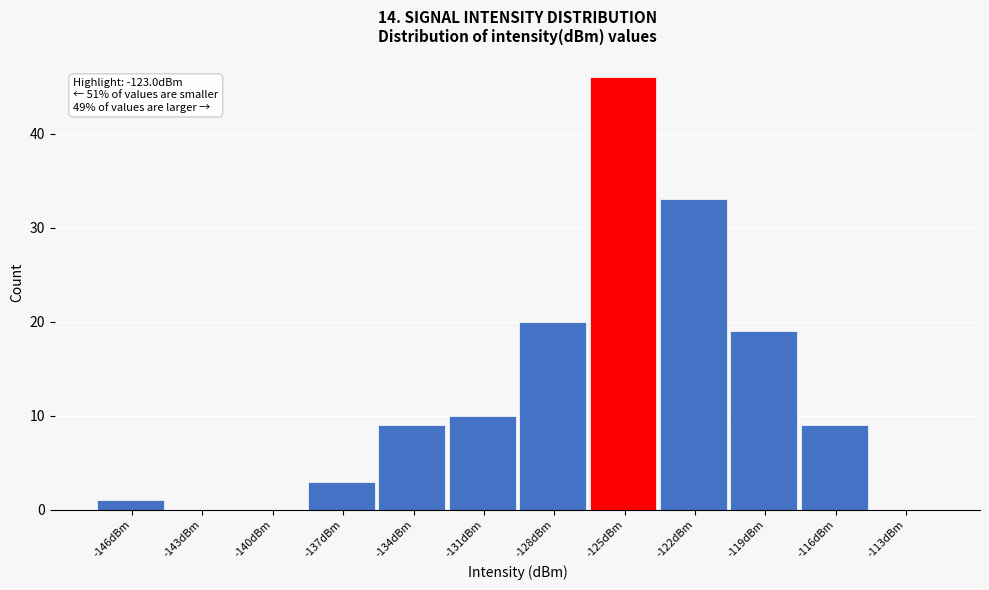

Is it true that the value at -131dBm is 10?

True